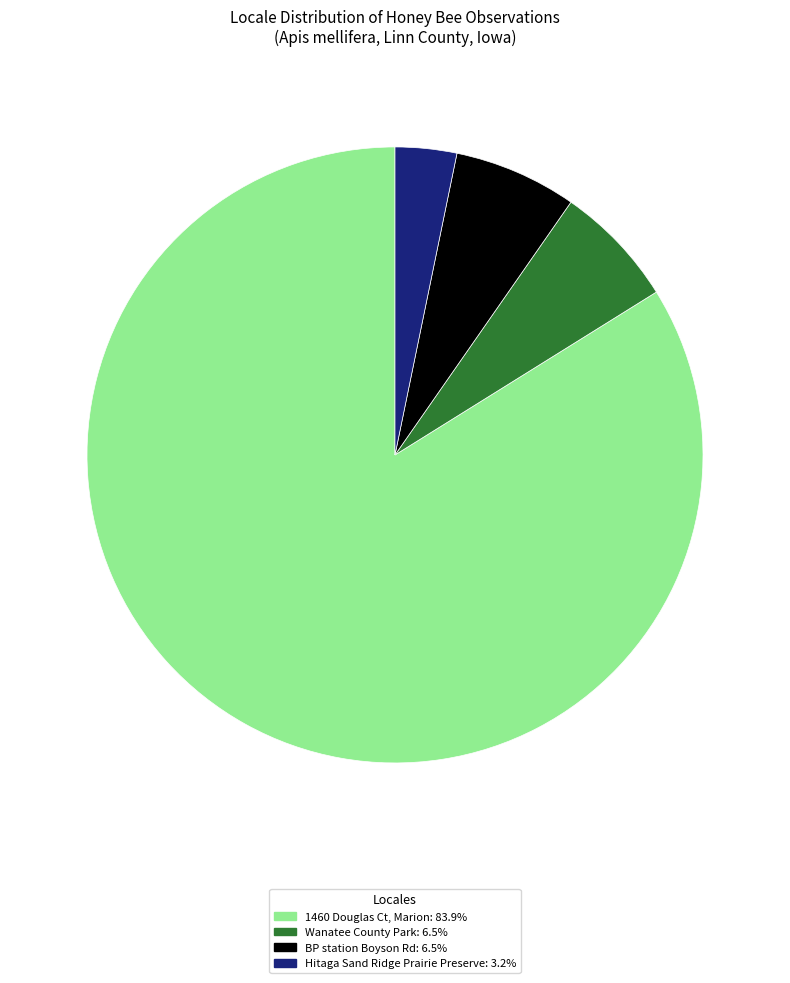

Is there any slice that represents more than half of the pie?

Yes